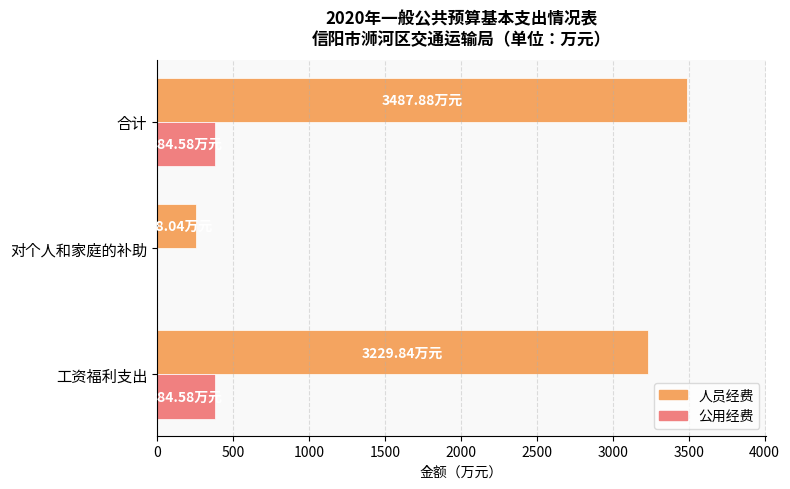

Which series changed the most between 对个人和家庭的补助 and 合计?

人员经费